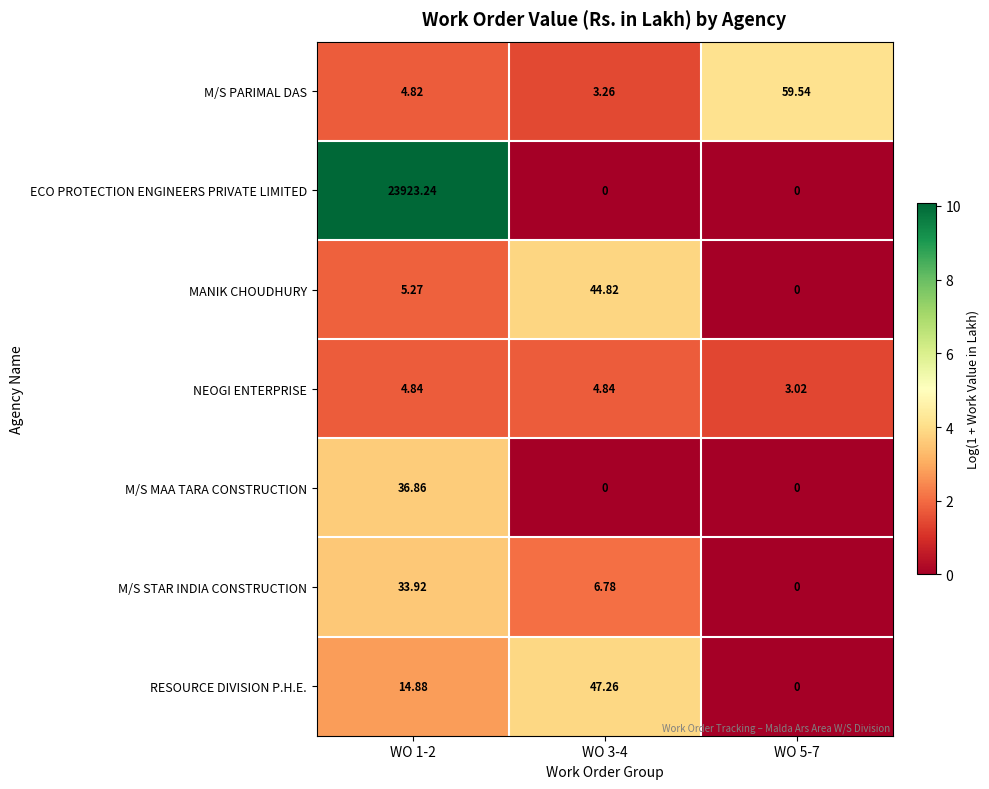

How many distinct data groups are displayed?

7